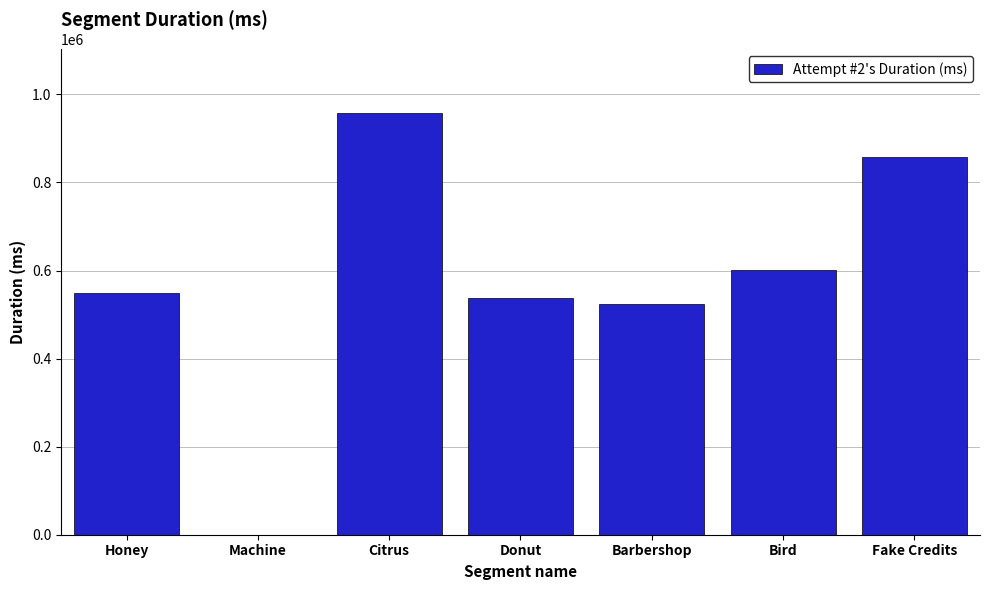

Reading right to left, extract all data points from this chart.

Fake Credits=857550	Bird=601438	Barbershop=524584	Donut=537006	Citrus=958246	Machine=0	Honey=549081